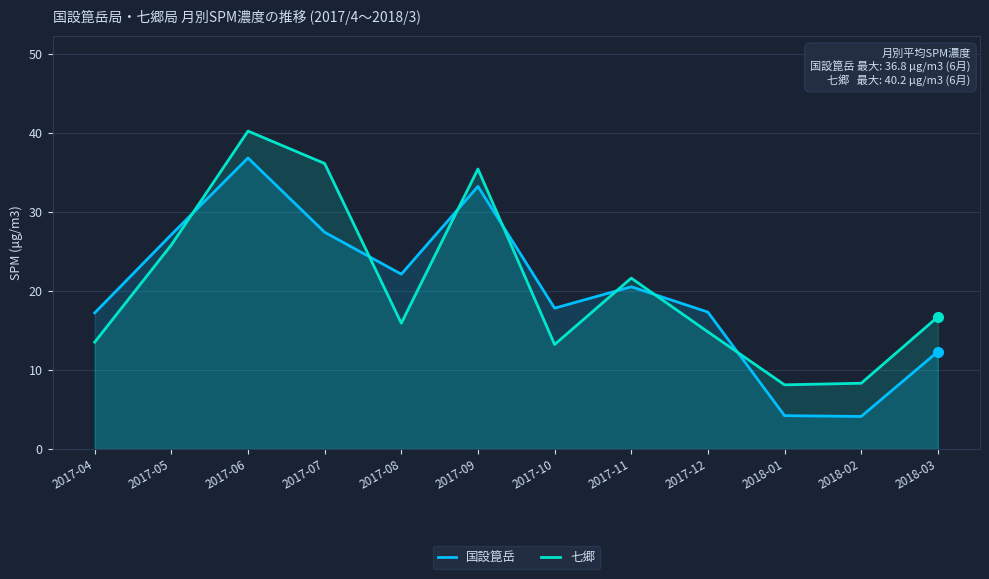

At which category is the sum across all series the highest?

2017-06